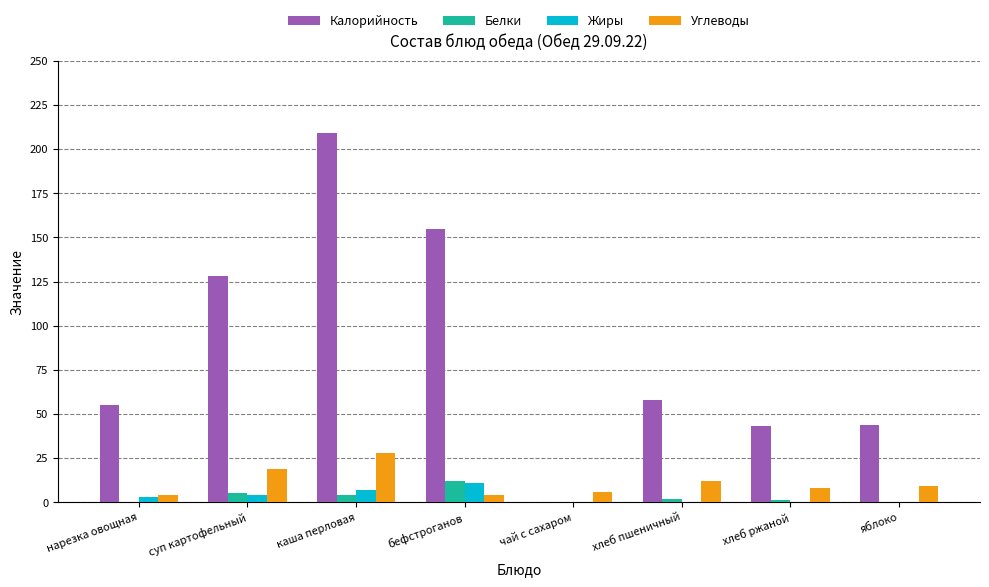

Which series has the largest total across all categories?

Калорийность